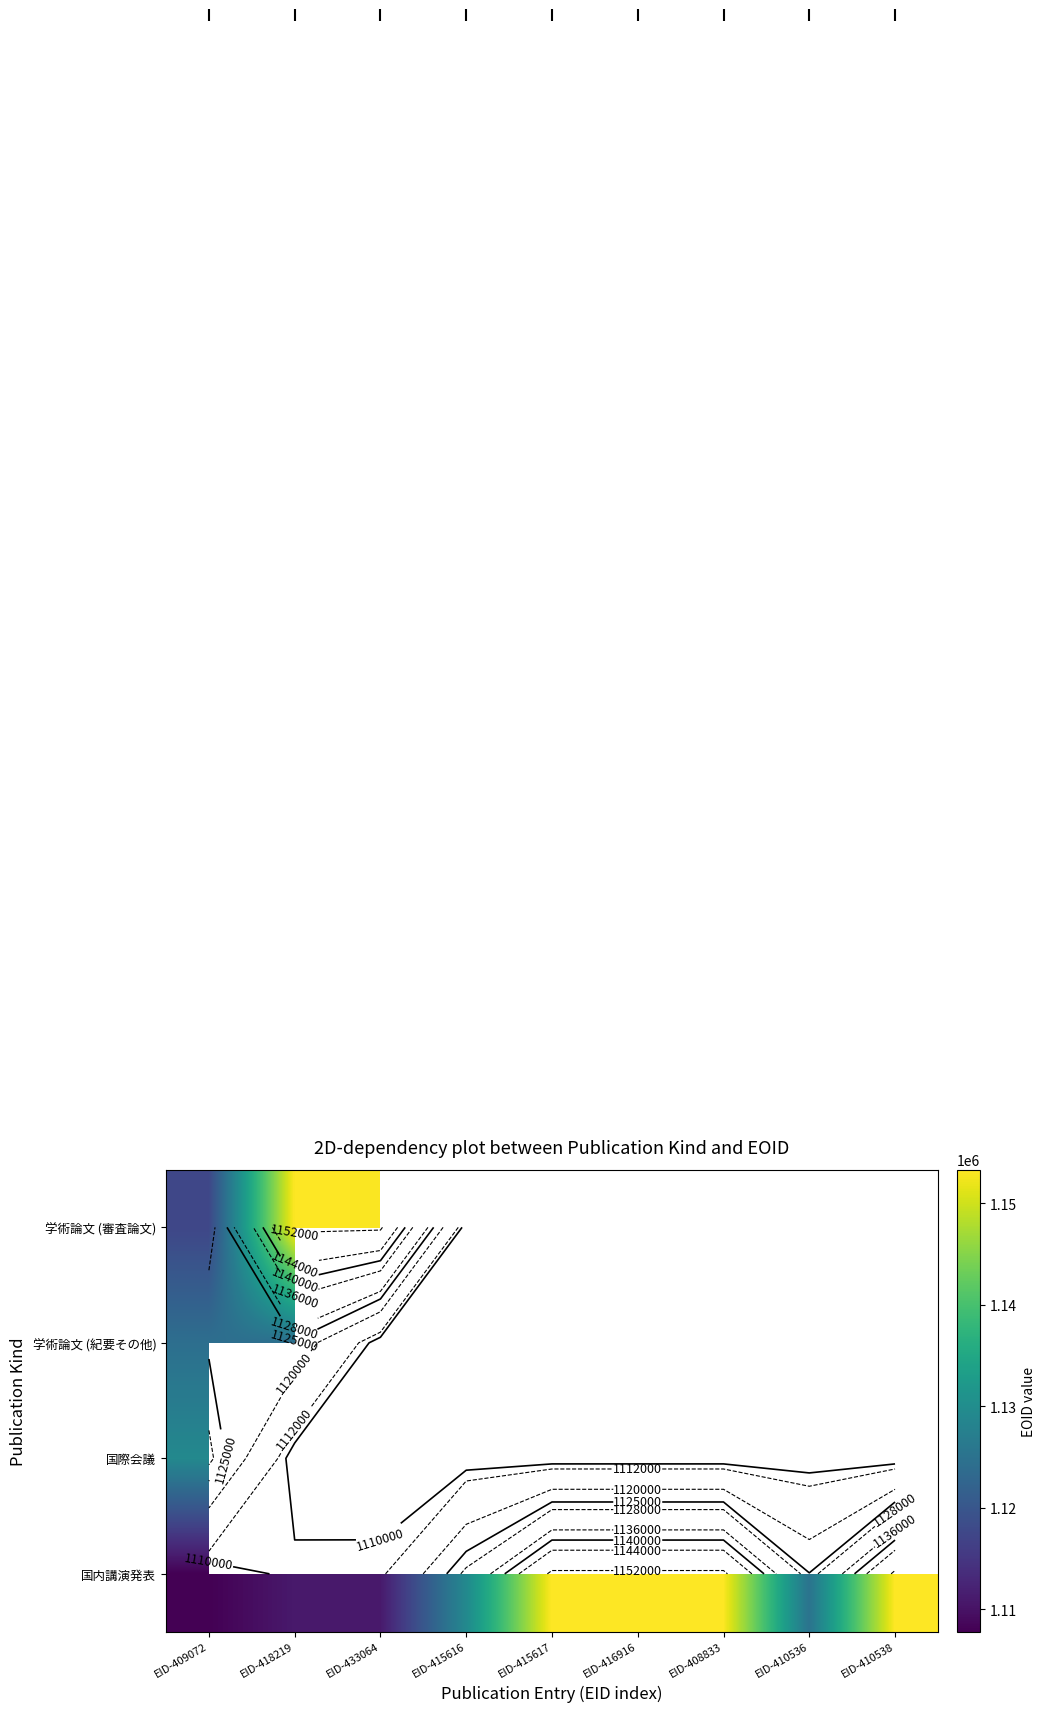

Count the number of data series in this chart.

4